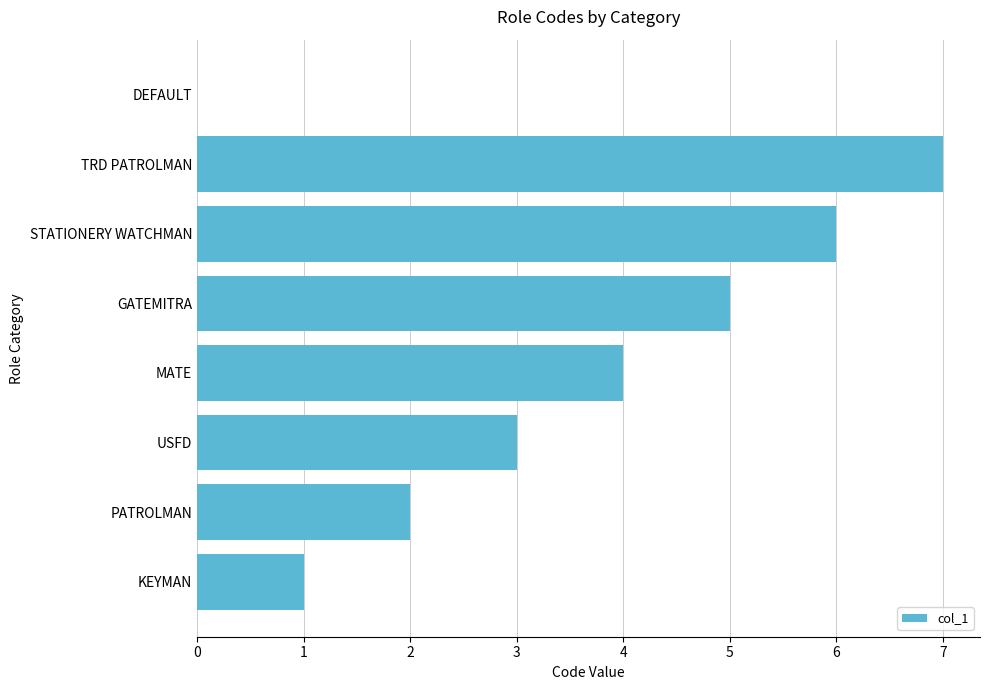

Reading bottom to top, transcribe all the data shown in this chart.

KEYMAN=1	PATROLMAN=2	USFD=3	MATE=4	GATEMITRA=5	STATIONERY WATCHMAN=6	TRD PATROLMAN=7	DEFAULT=0